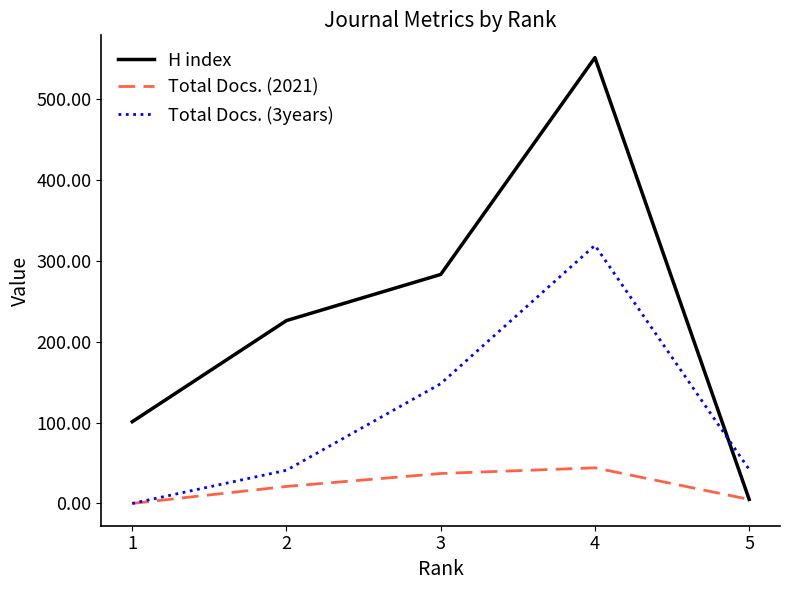

What is the difference between the maximum and minimum values in the H index series?

546